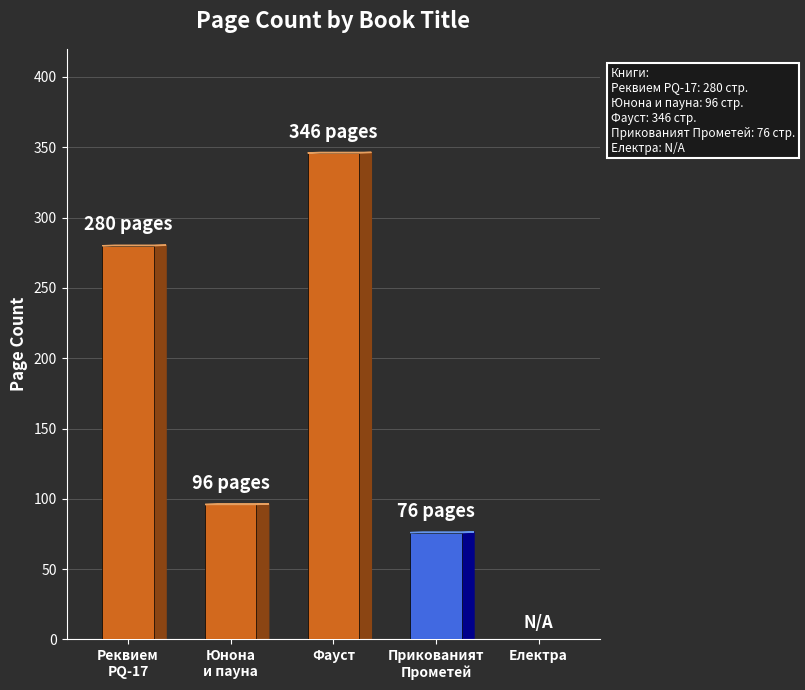

What is the change in value from Реквием
PQ-17 to Прикованият
Прометей?

-204